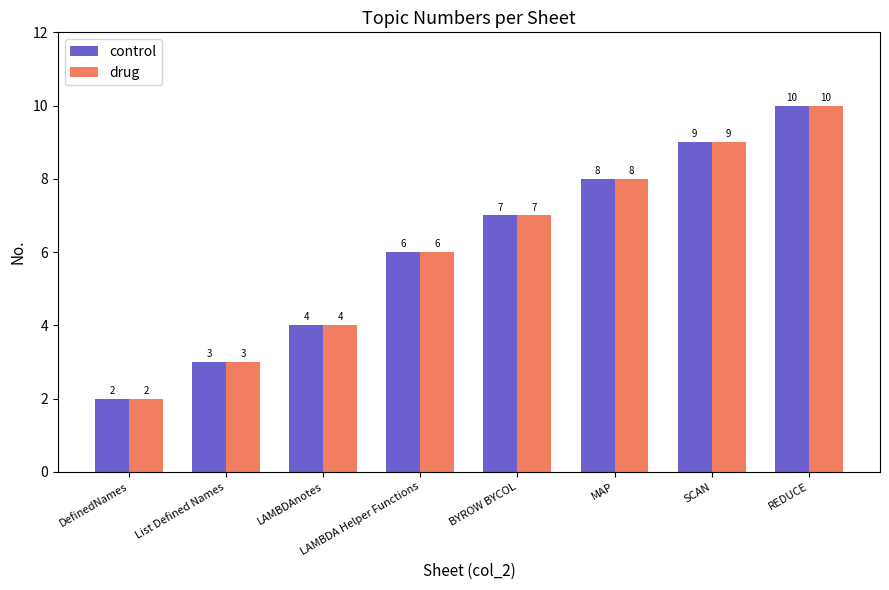

Is the value of control at MAP greater than the value of drug at DefinedNames?

Yes